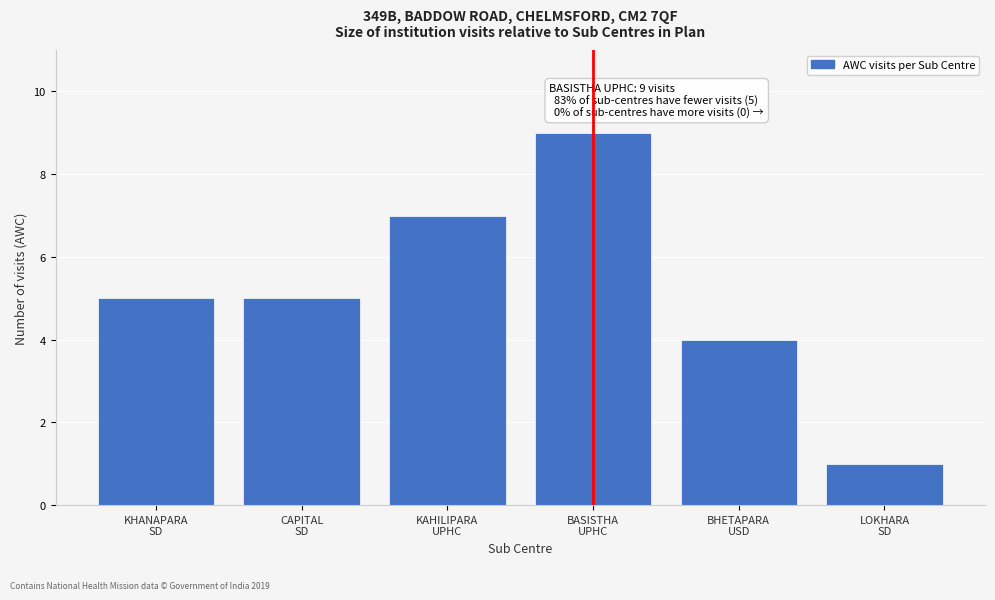

Reading left to right, what are all the values shown in this chart?

5	5	7	9	4	1